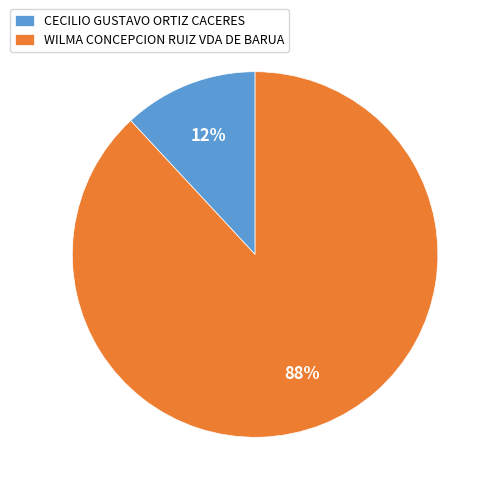

To the nearest percent, what is the difference between the CECILIO GUSTAVO ORTIZ CACERES and WILMA CONCEPCION RUIZ VDA DE BARUA slice percentages?

76%